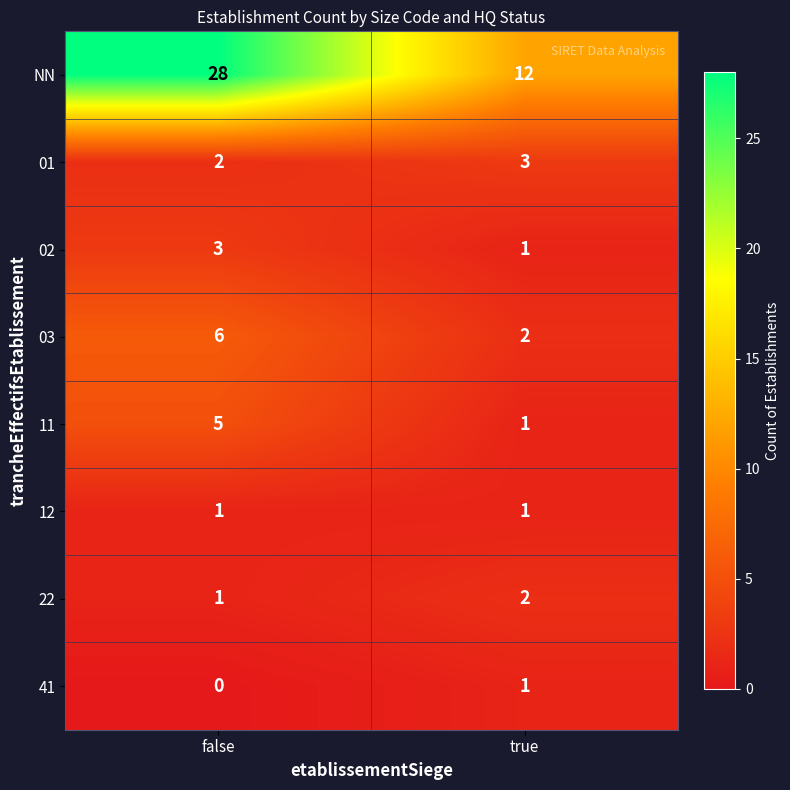

Reading left to right, extract all data points from this chart.

NN: false=28	true=12
01: false=2	true=3
02: false=3	true=1
03: false=6	true=2
11: false=5	true=1
12: false=1	true=1
22: false=1	true=2
41: false=0	true=1